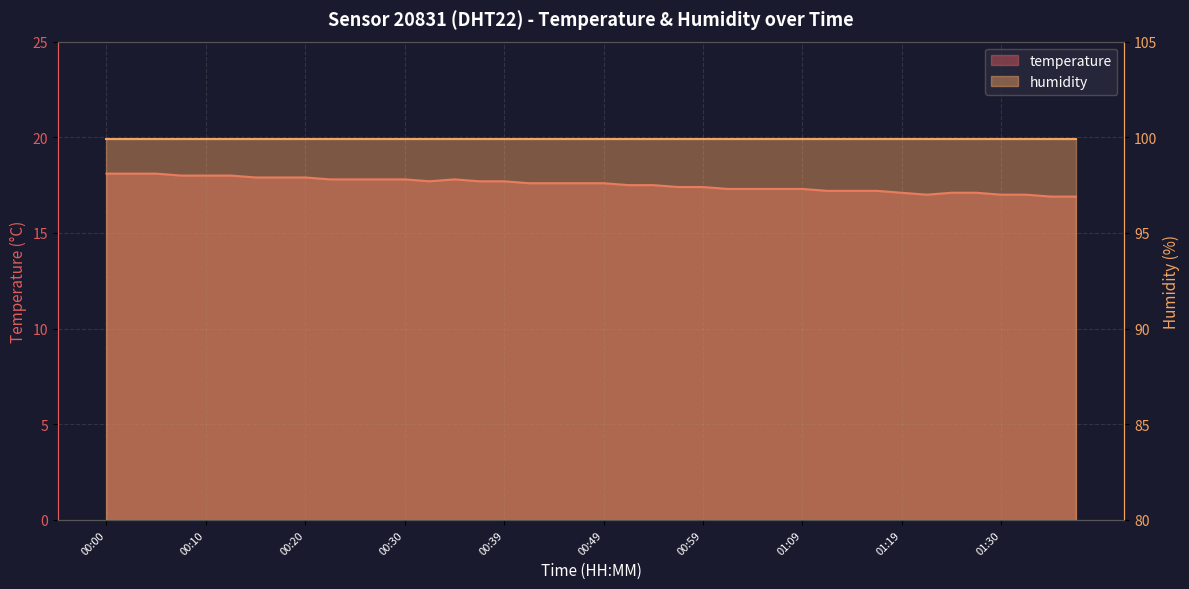

Which label corresponds to the smallest value in the chart?

01:35